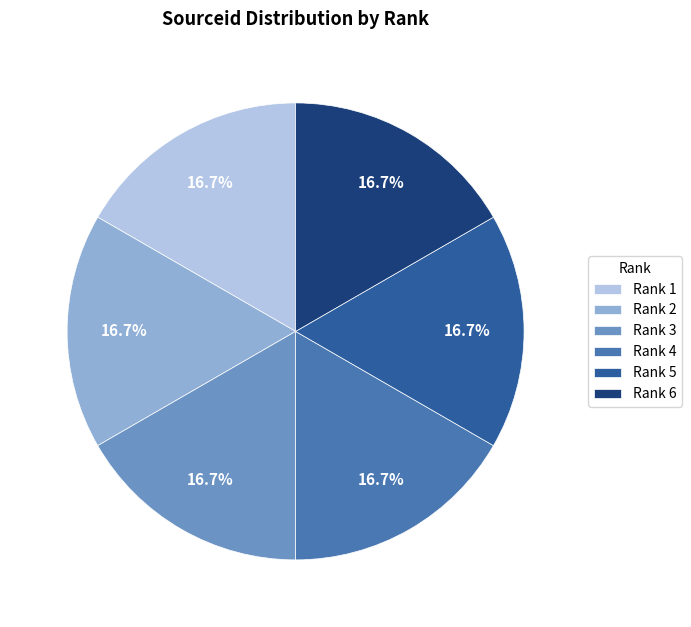

How many segments does this pie chart have?

6